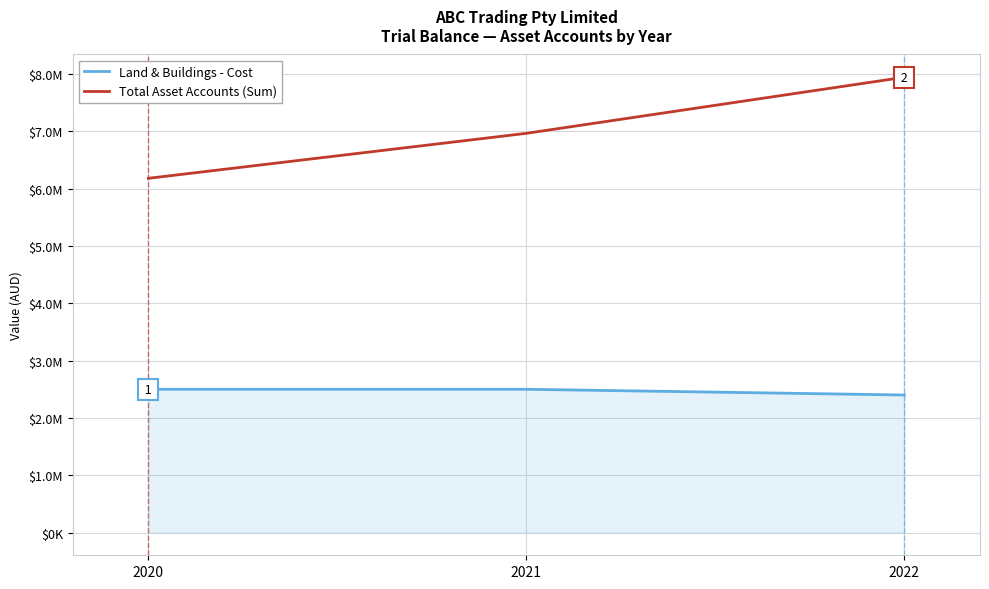

Does the chart display data point markers on the line(s)?

No